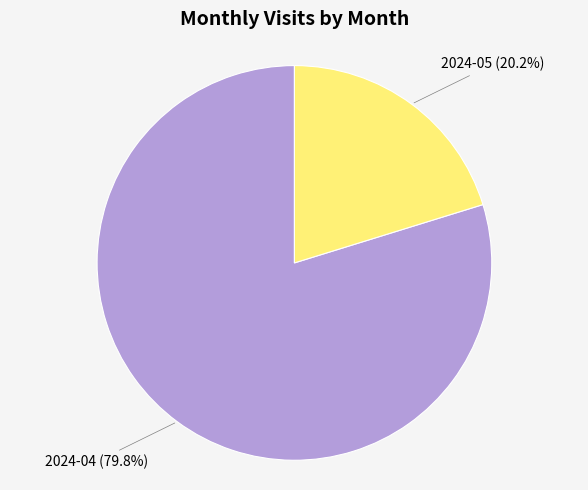

Which has a higher value, 2024-04 or 2024-05?

2024-04